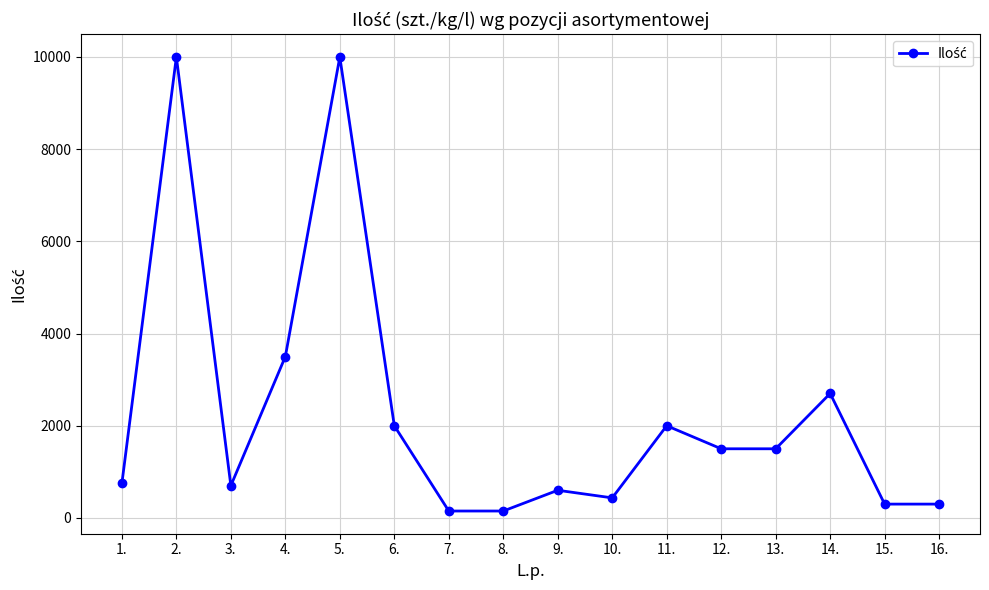

What is the ratio of the value at 6. to the value at 7.?

13.3